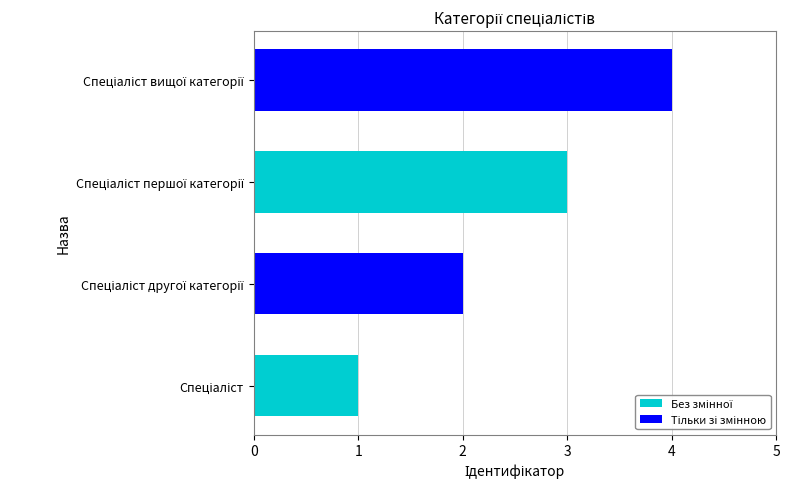

What is the maximum value shown in the chart?

4